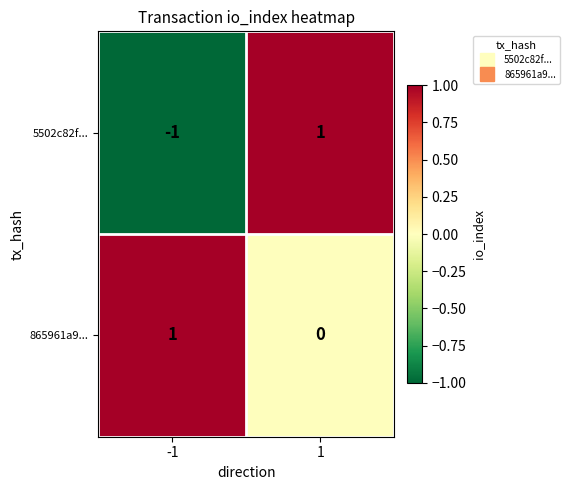

What is the difference between the highest and lowest values at 1?

1